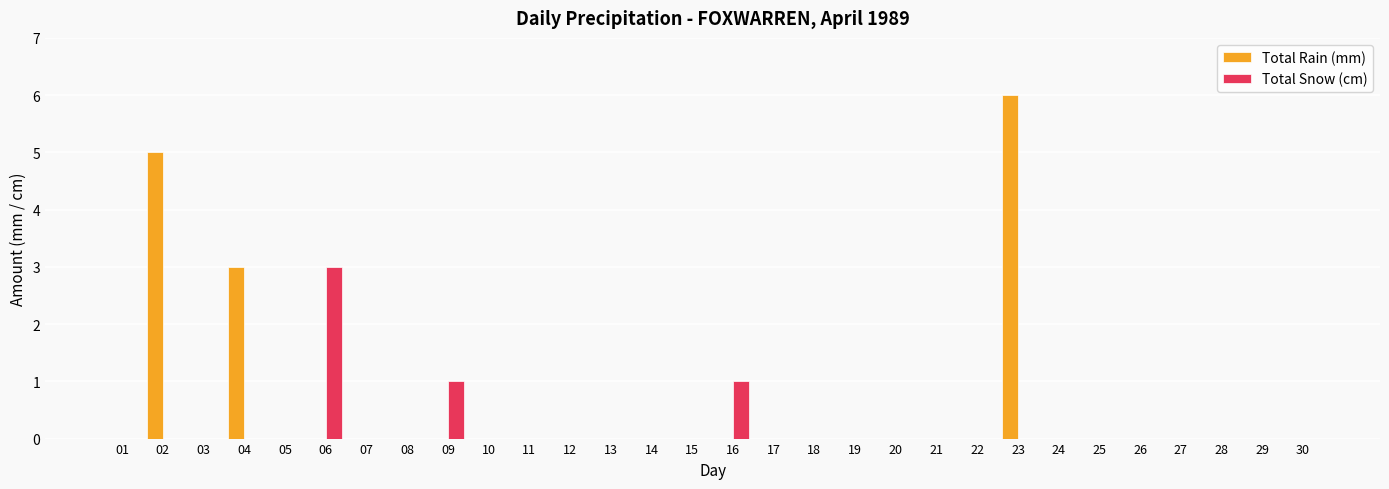

The Total Snow (cm) series shows 0 at 30. True or false?

True